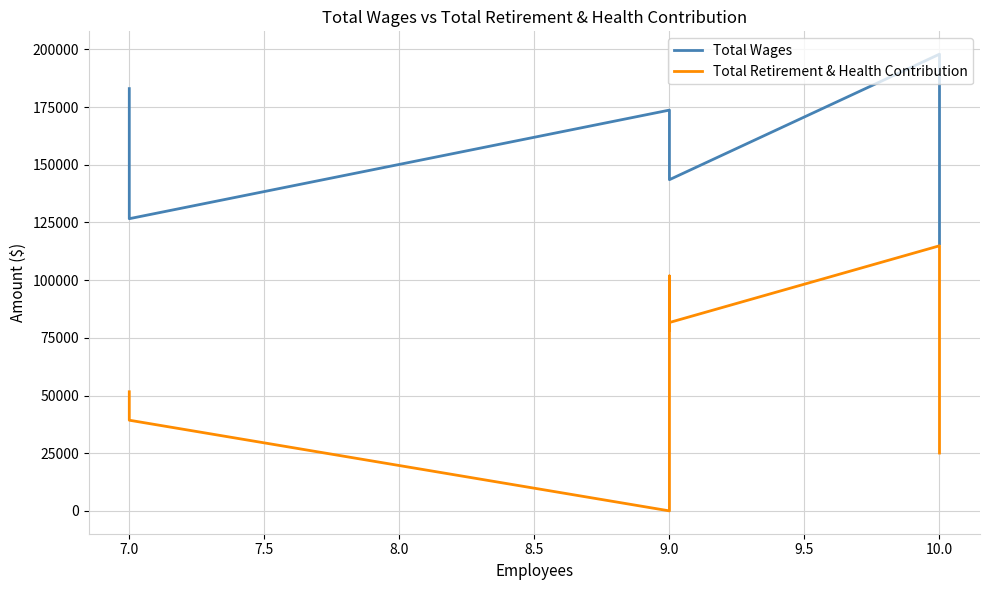

List the series in order of their peak value, highest first.

Total Wages, Total Retirement & Health Contribution